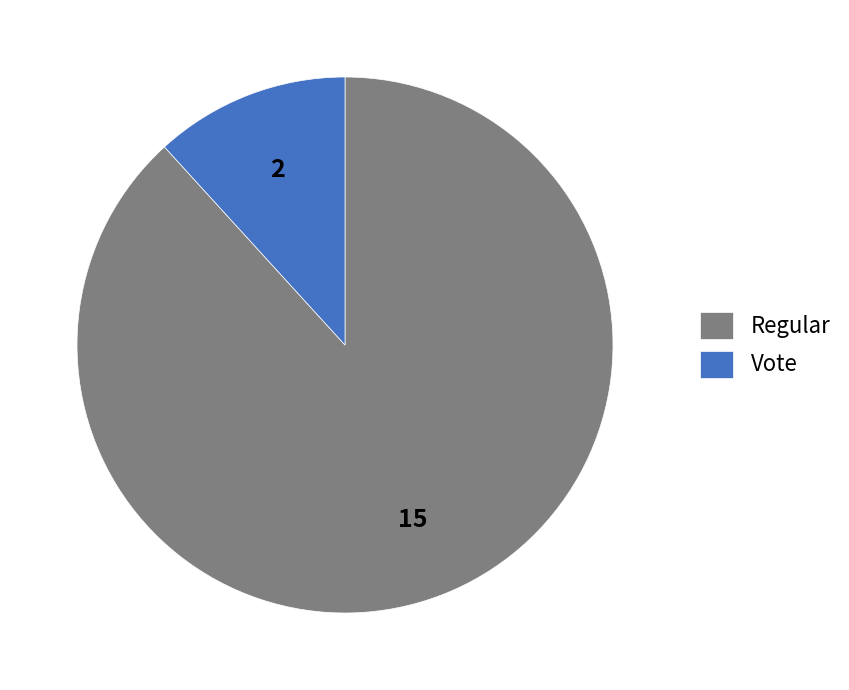

Is there any slice that represents more than half of the pie?

Yes